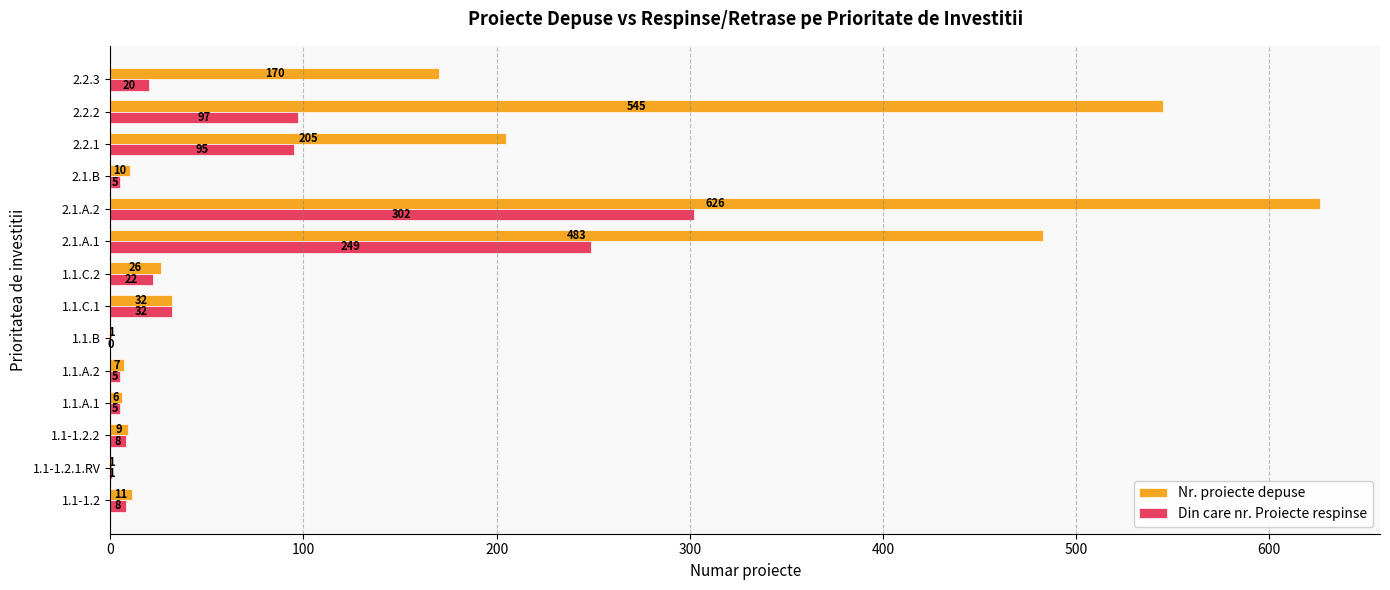

What is the sum of the Nr. proiecte depuse values at 1.1.C.2 and 1.1-1.2.2?

35